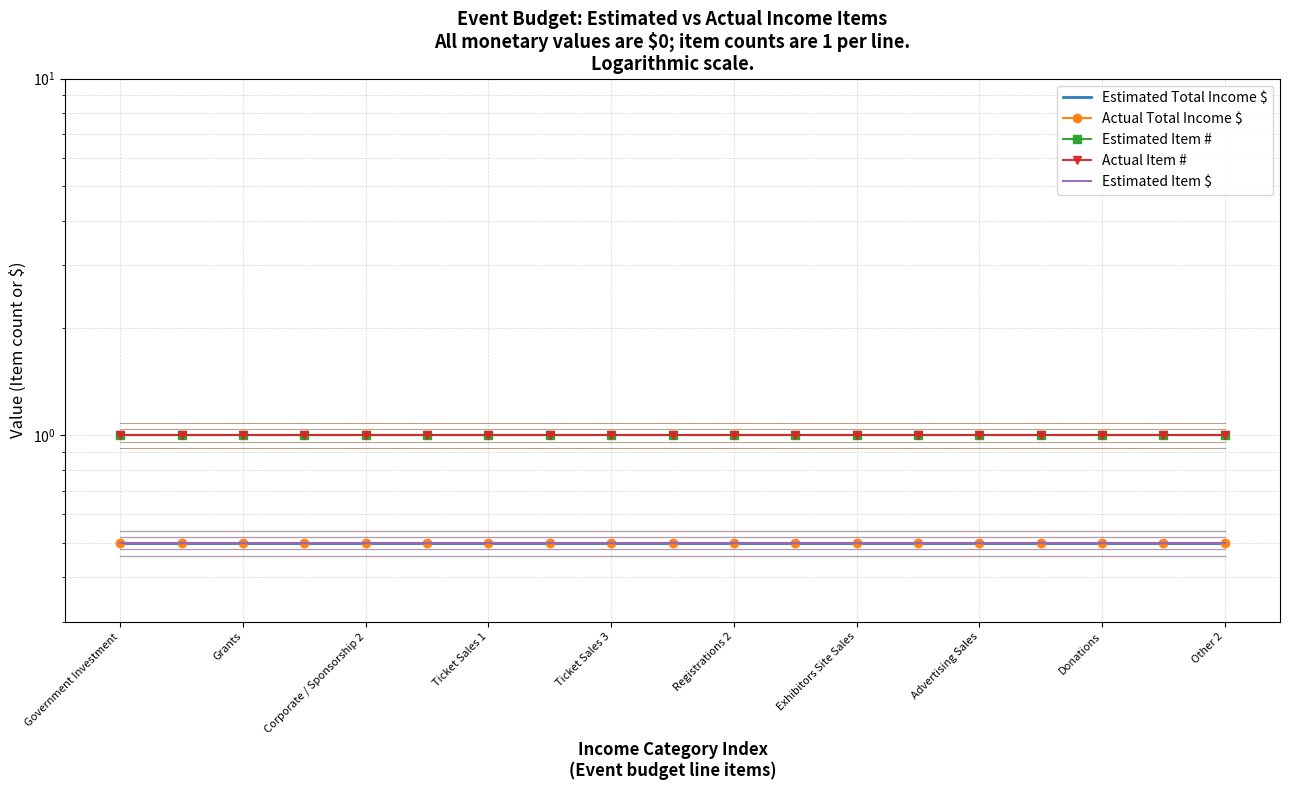

Which series has the widest spread of values?

Estimated Total Income $